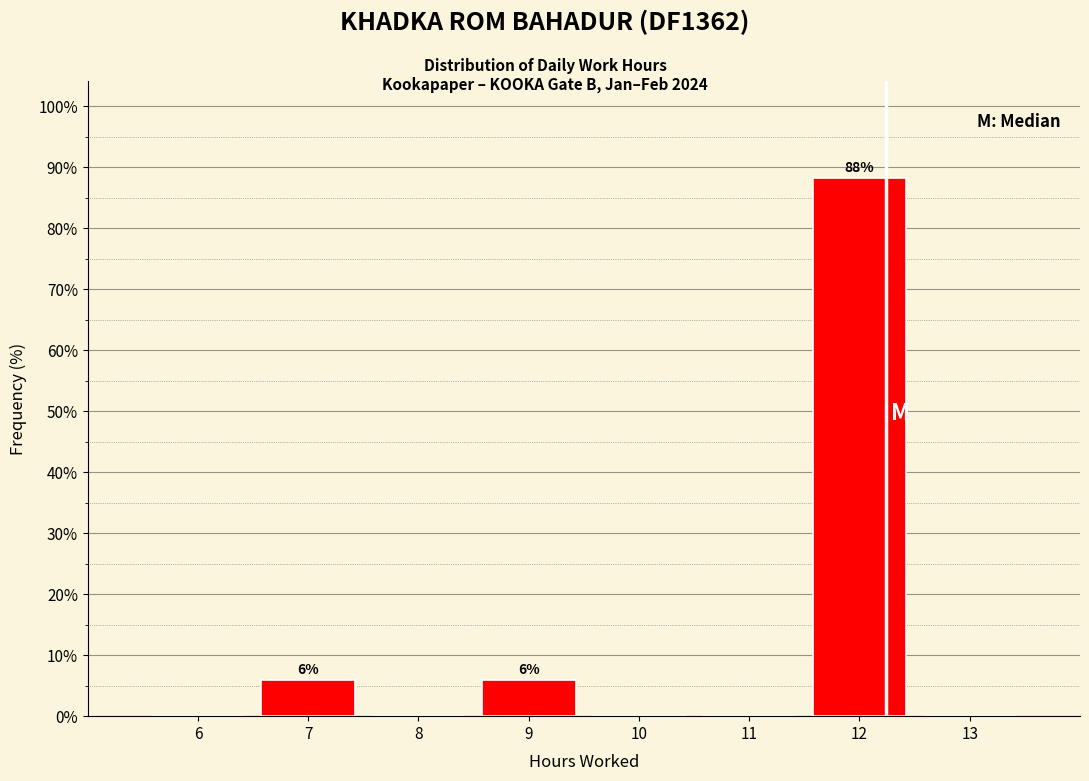

Over which range of the x-axis is the bar tallest?

11.5 to 12.5